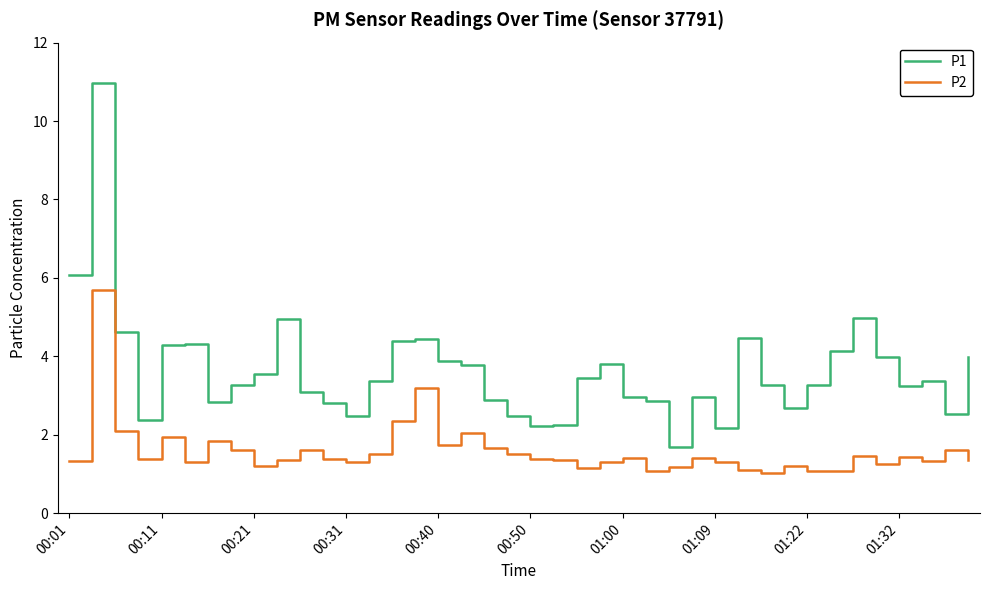

What is the sum of all P1 values?

145.1